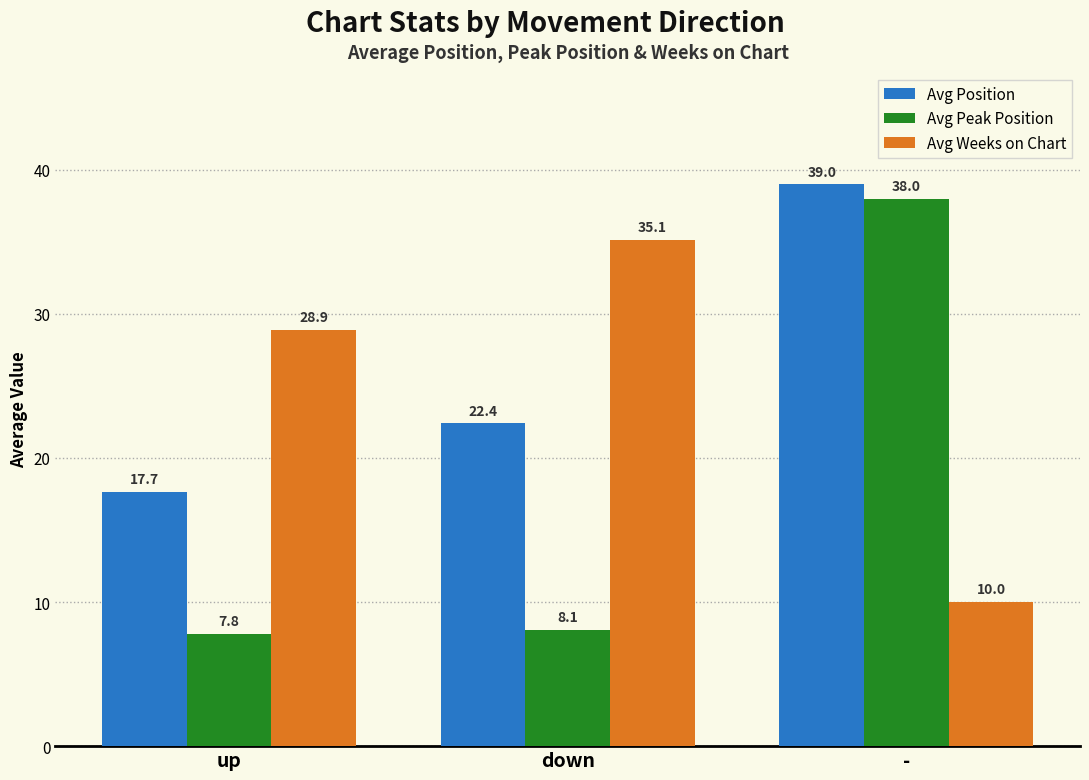

The Avg Position series shows 22.4 at down. True or false?

True